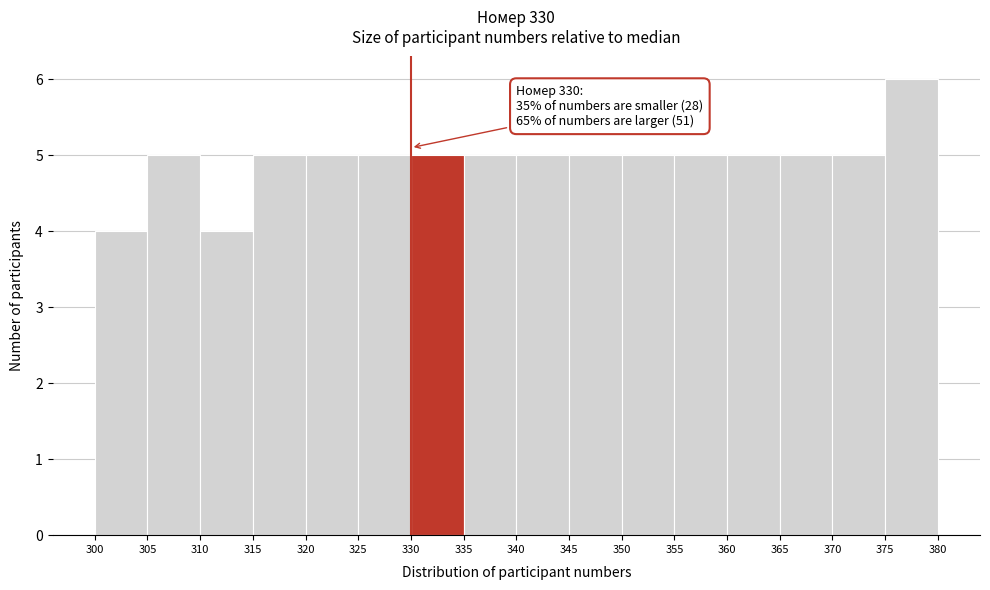

Over which range of the x-axis is the bar tallest?

375 to 380